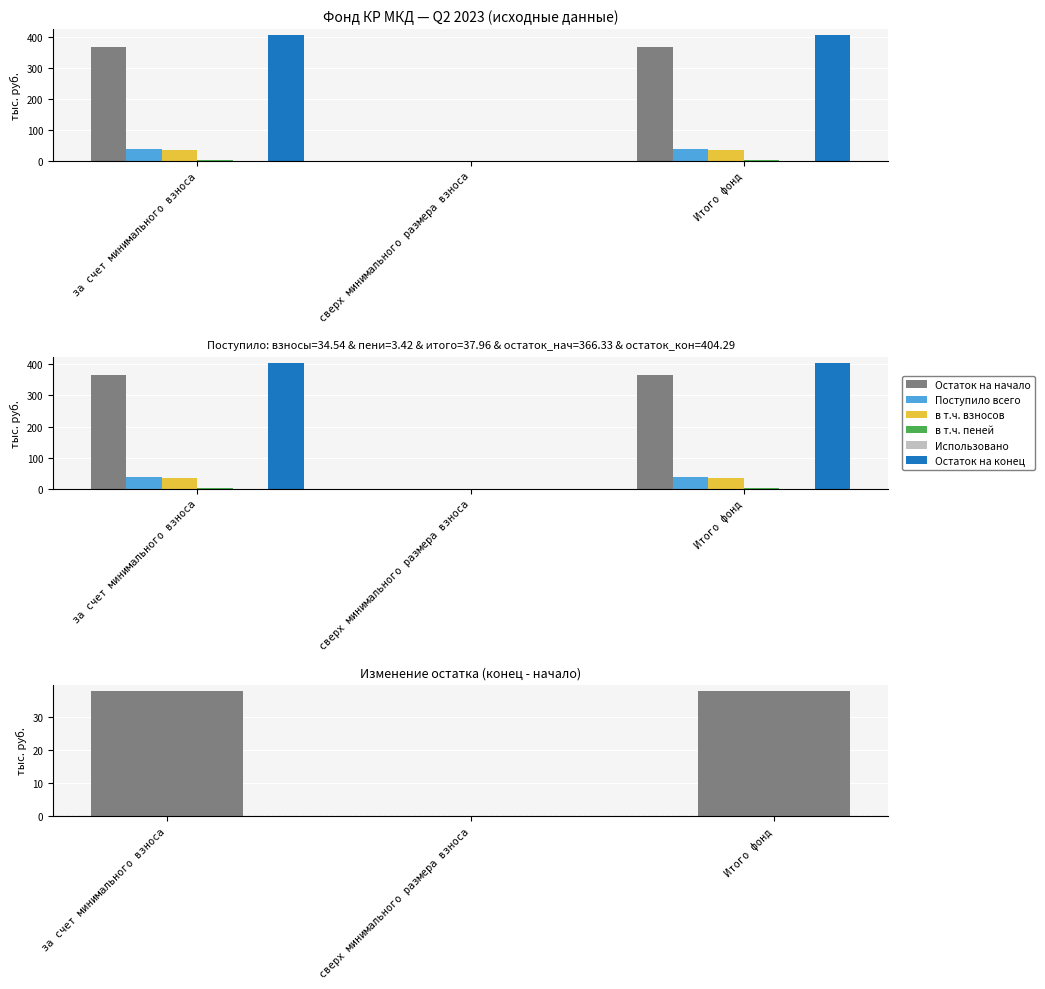

At which category is the sum across all series the highest?

за счет минимального взноса